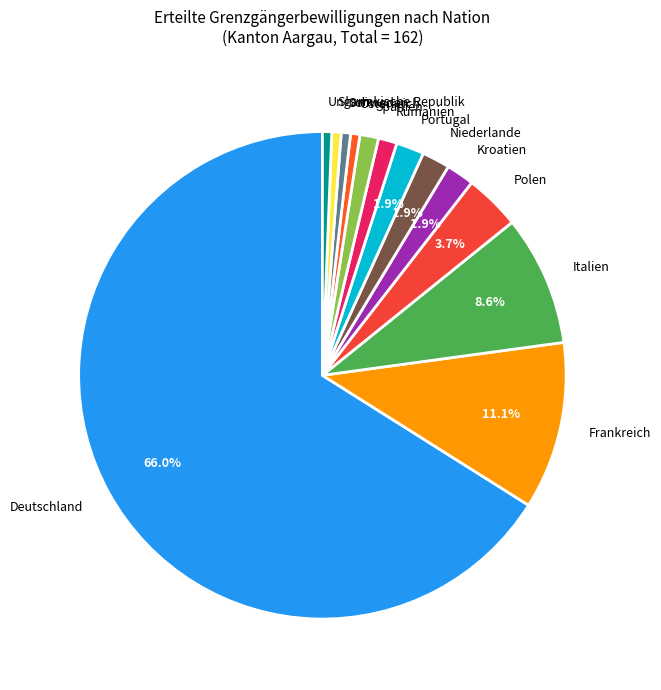

To the nearest percent, what portion does Österreich represent?

1%